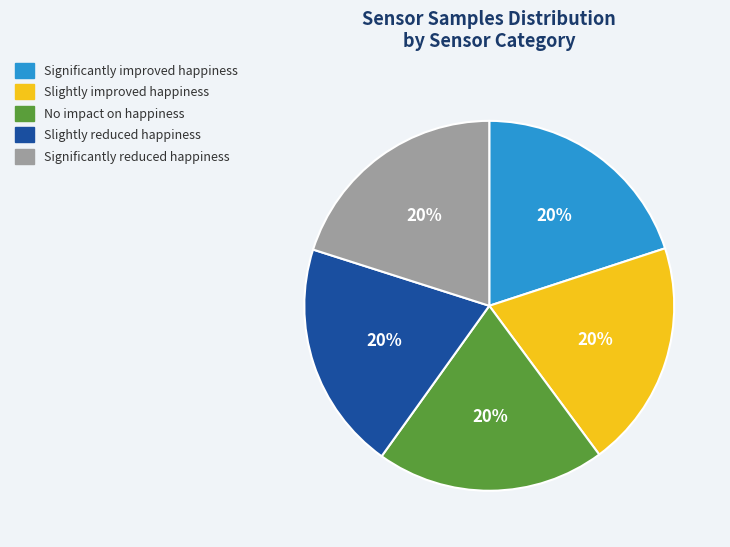

Is there a majority slice in this chart?

No